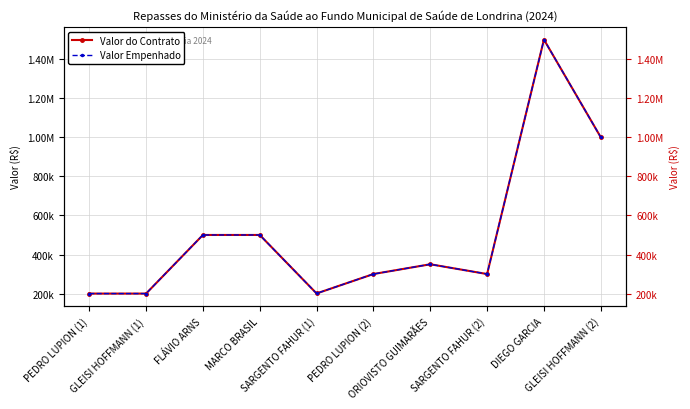

What is the label of the 8th point from the right?

FLÁVIO ARNS